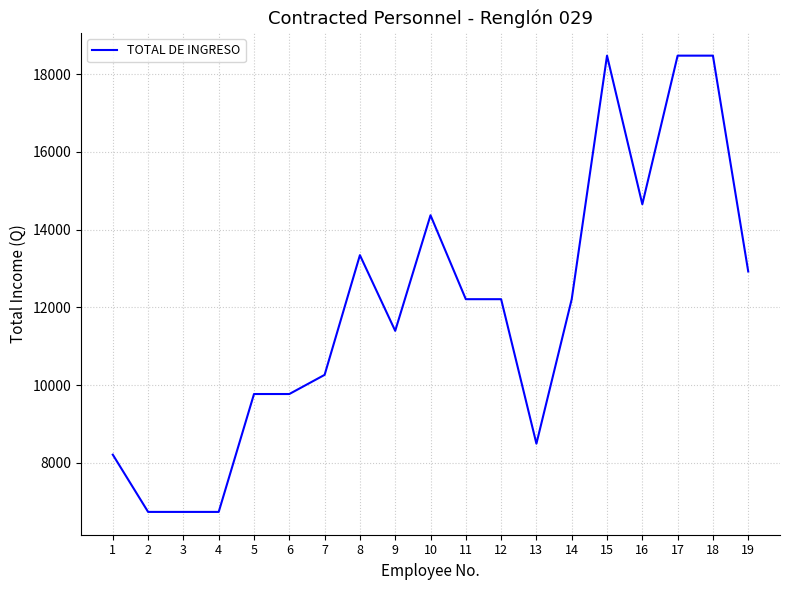

Where does the data first go above 12210?

8